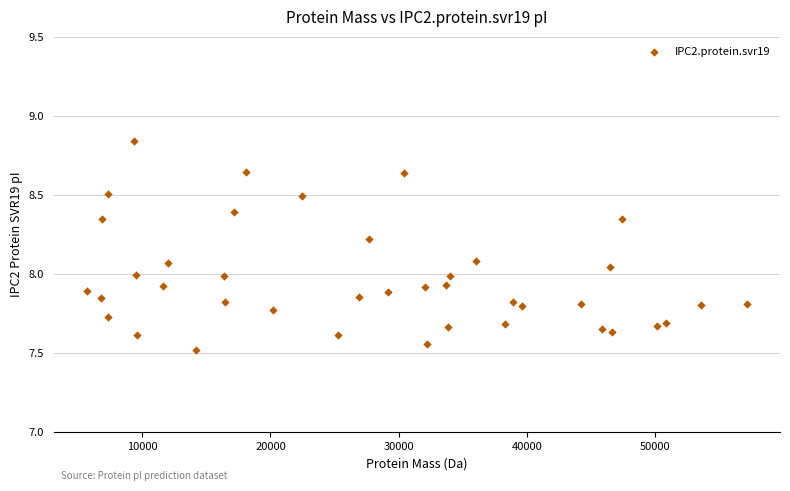

What is the range of X values (max minus min)?

51525.8